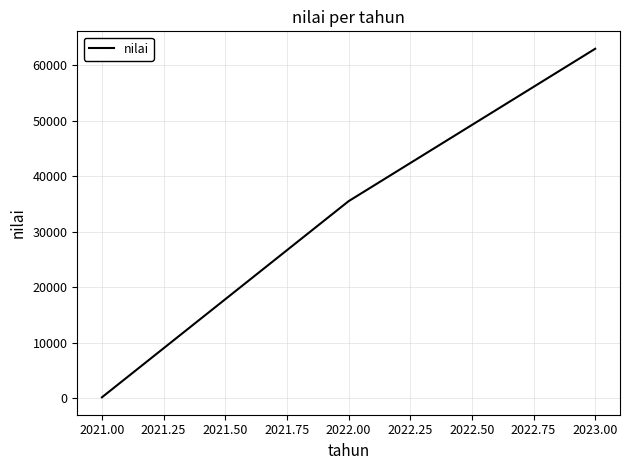

What is the sum of all values?

98624.5